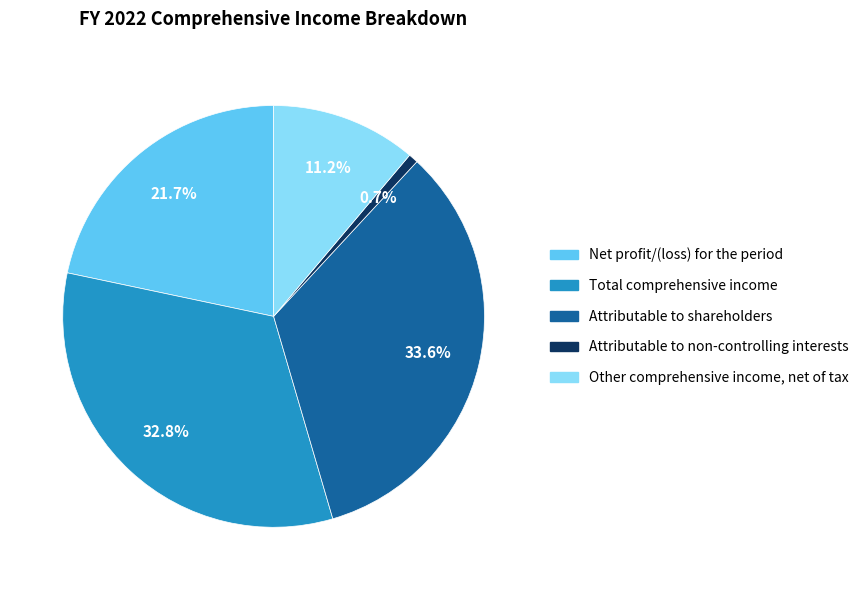

Which slice is the largest?

Attributable to shareholders